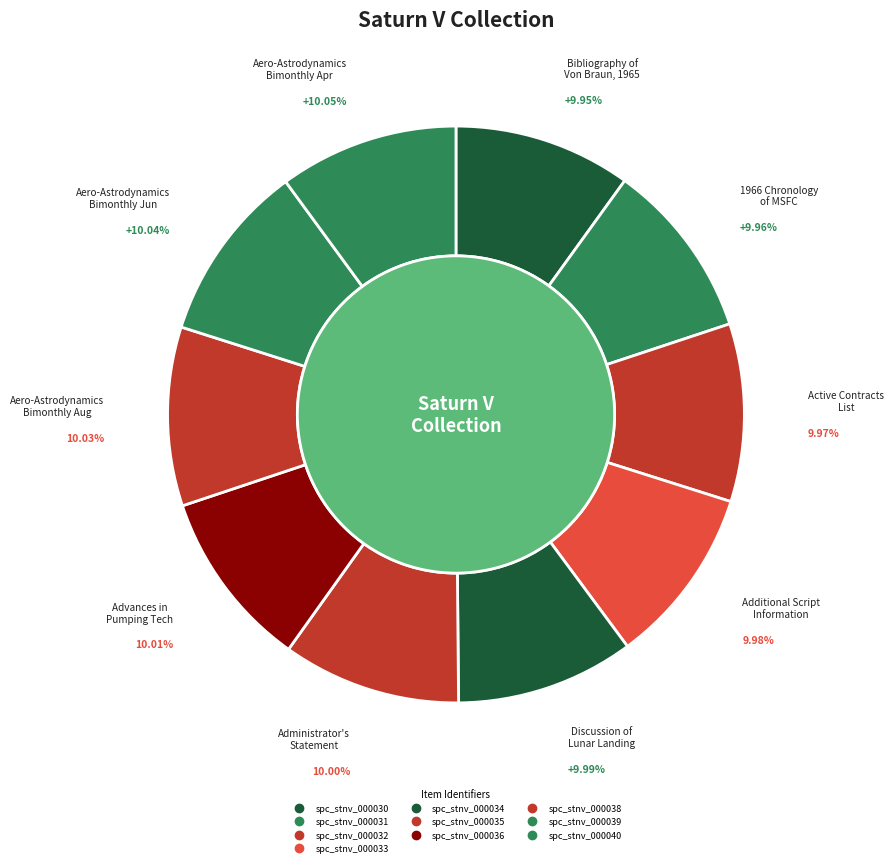

Rank the categories by value from highest to lowest.

spc_stnv_000040, spc_stnv_000039, spc_stnv_000038, spc_stnv_000036, spc_stnv_000035, spc_stnv_000034, spc_stnv_000033, spc_stnv_000032, spc_stnv_000031, spc_stnv_000030